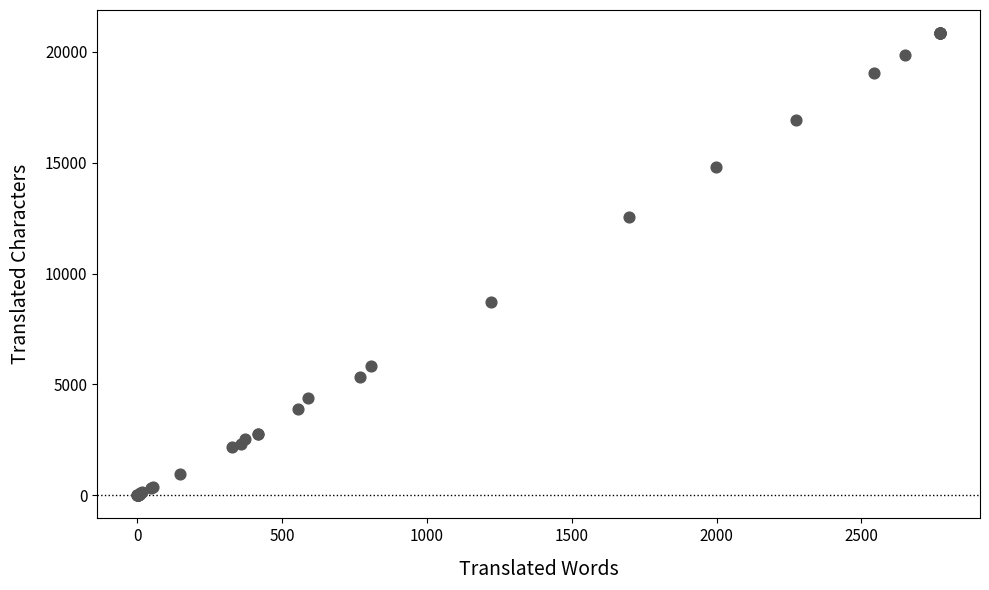

What Y value in the scatter plot is closest to 10423?

8727